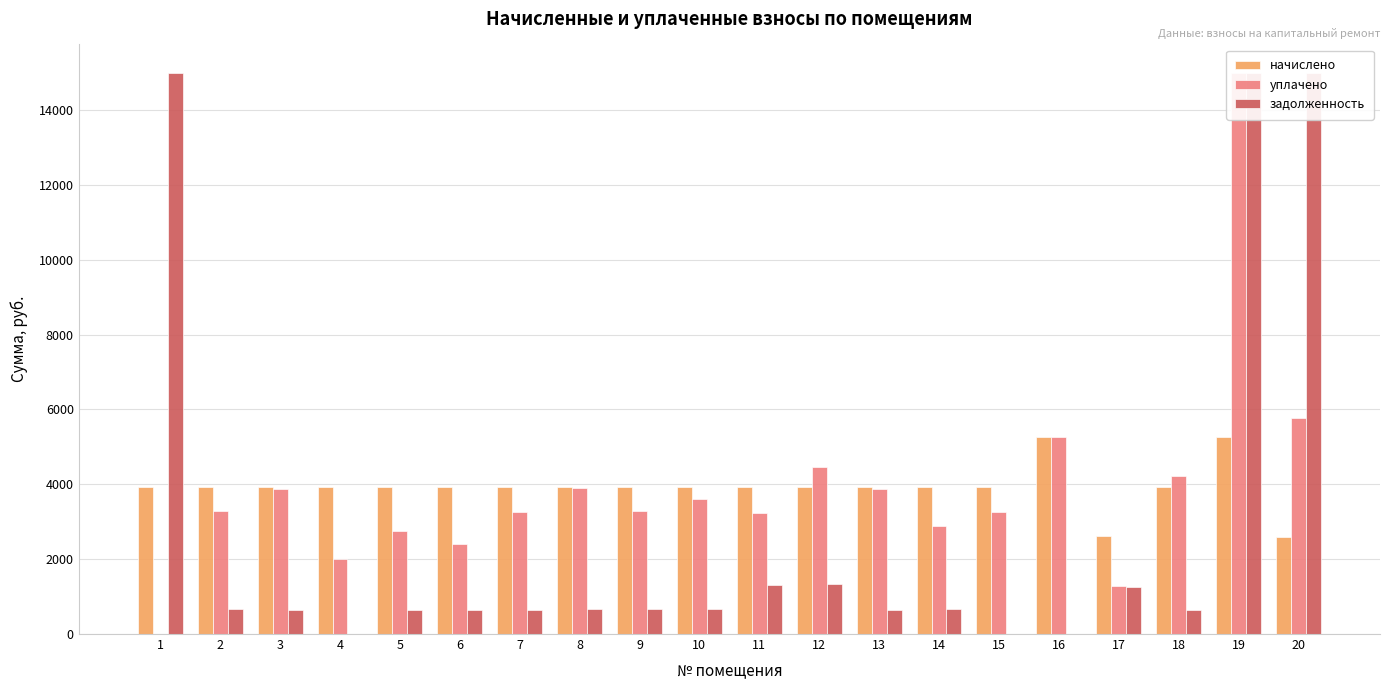

How many values in уплачено are above zero?

19